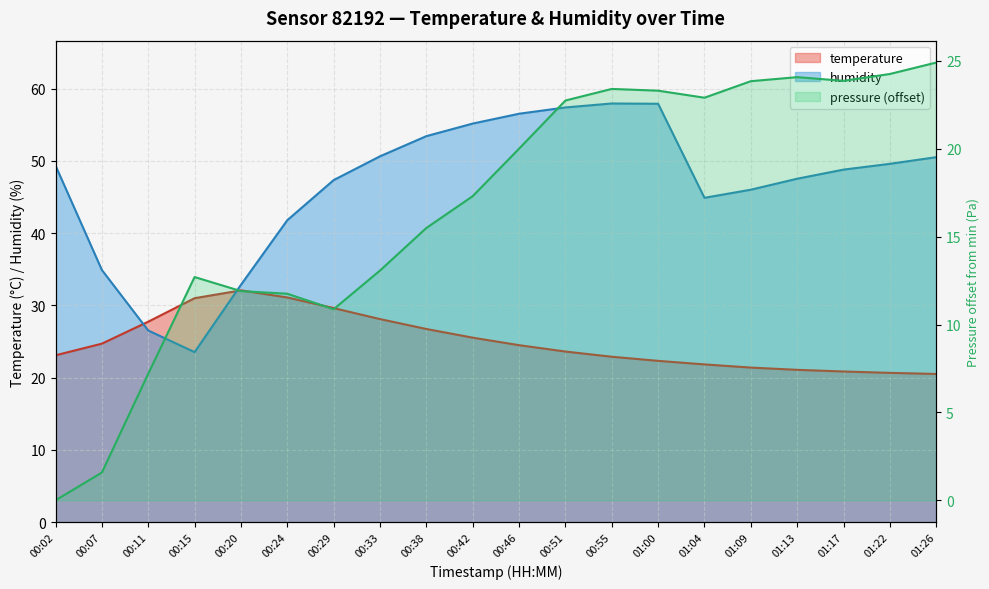

Reading right to left, transcribe all the data shown in this chart.

temperature: 20.5	20.7	20.9	21.1	21.4	21.8	22.3	22.9	23.6	24.5	25.5	26.7	28.1	29.6	31.1	32.1	31.0	27.7	24.7	23.1
humidity: 50.5	49.6	48.8	47.5	46.0	44.9	57.9	57.9	57.4	56.5	55.1	53.4	50.6	47.3	41.8	32.8	23.5	26.5	34.9	49.3
pressure_norm: 24.9	24.2	23.9	24.1	23.8	22.9	23.3	23.4	22.7	20.0	17.3	15.5	13.1	10.9	11.8	11.9	12.7	7.2	1.6	0.0